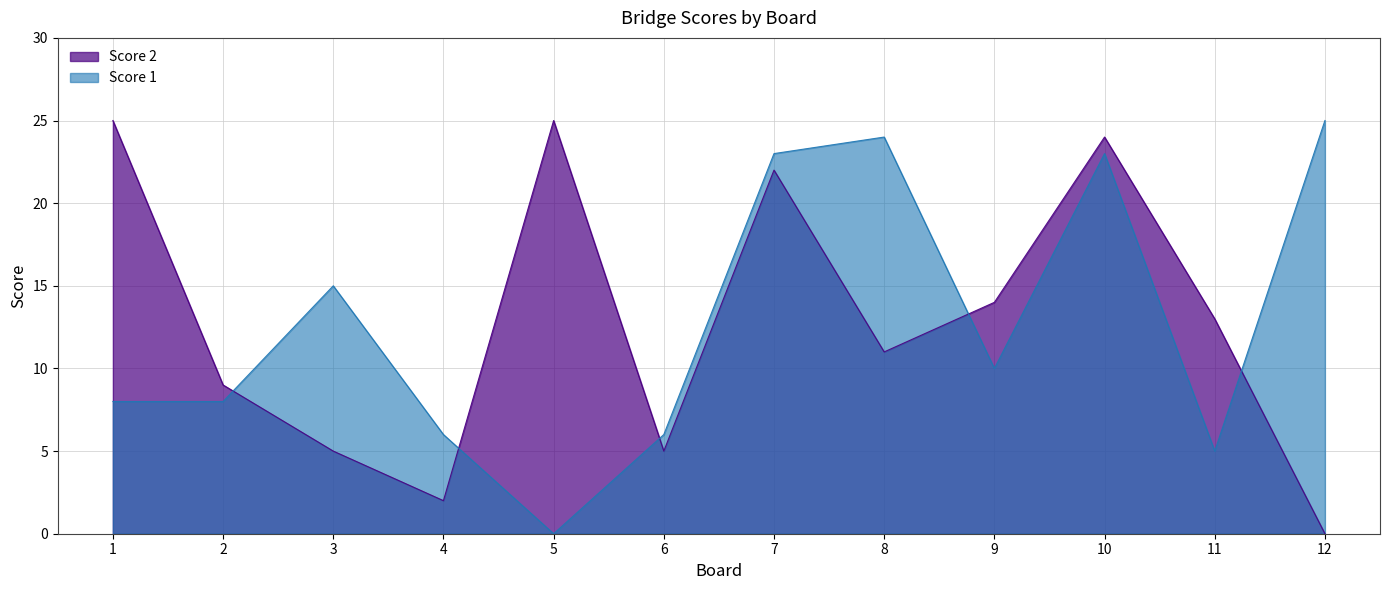

After their last crossing, which series has the higher values: Score 2 or Score 1?

Score 1